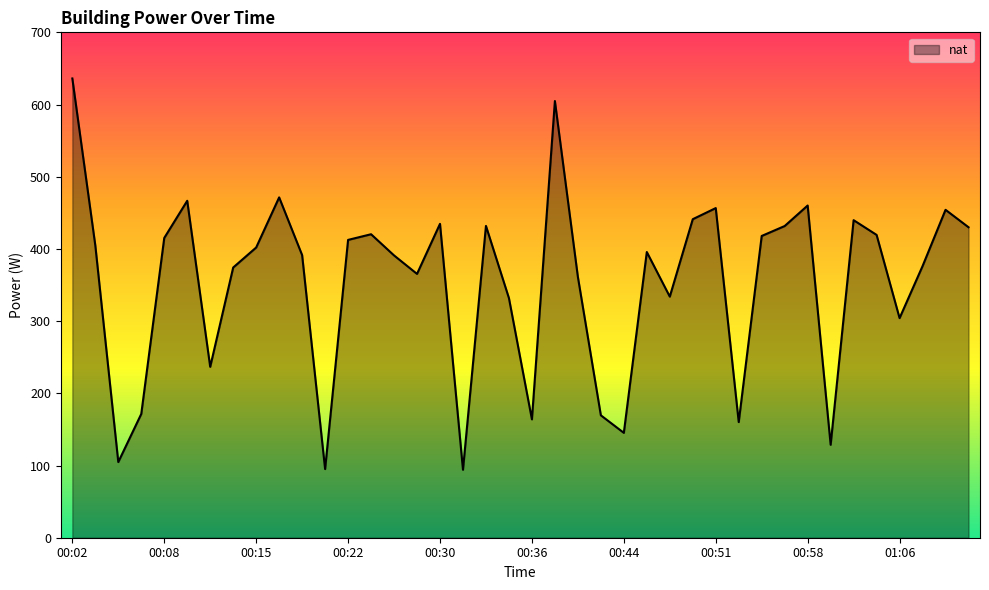

What is the maximum value shown in the chart?

636.1